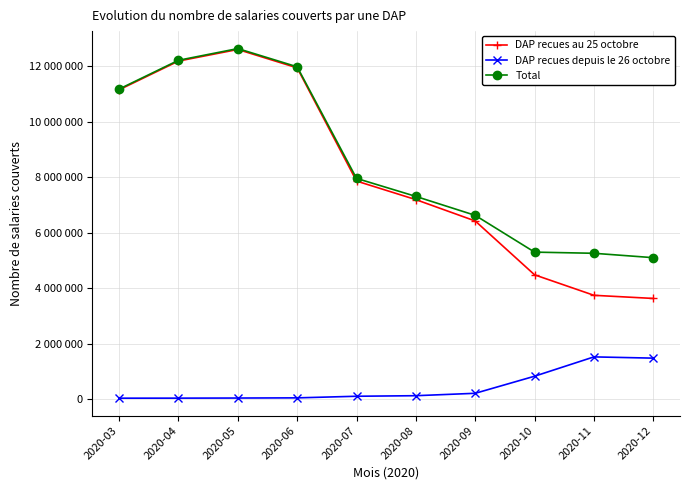

True or false: Total has a value of 2656662 at 2020-10.

False